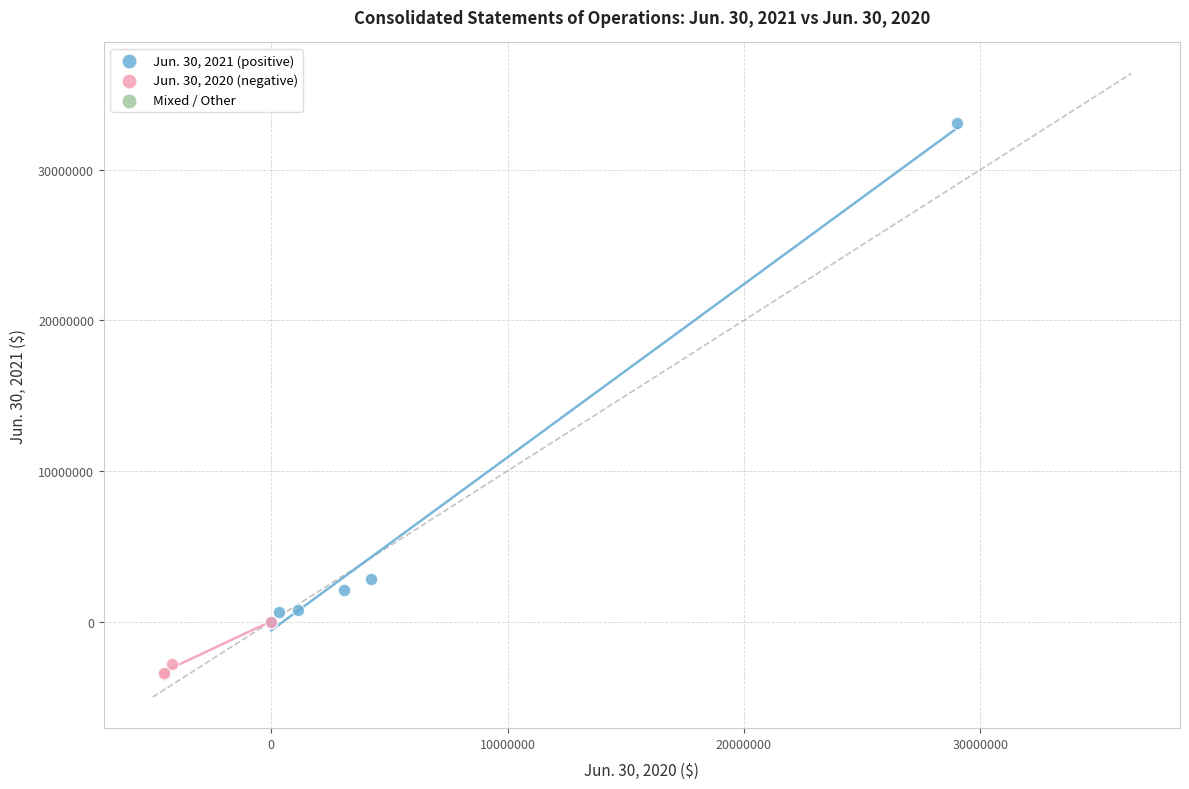

Which series has the widest spread of Y values?

Jun. 30, 2021 (positive)